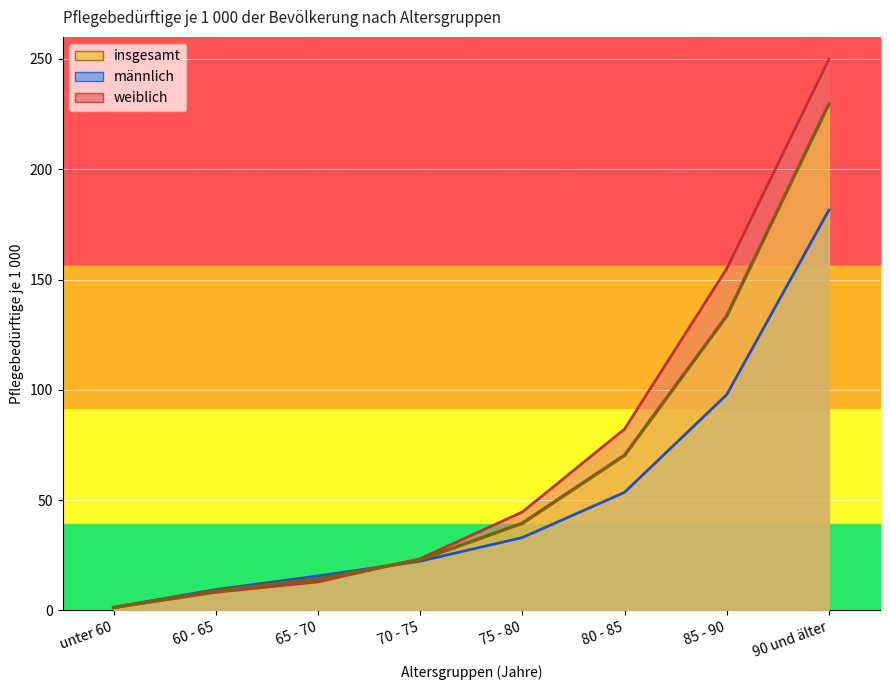

List the labels in order of insgesamt value, largest first.

90 und älter, 85 - 90, 80 - 85, 75 - 80, 70 - 75, 65 - 70, 60 - 65, unter 60